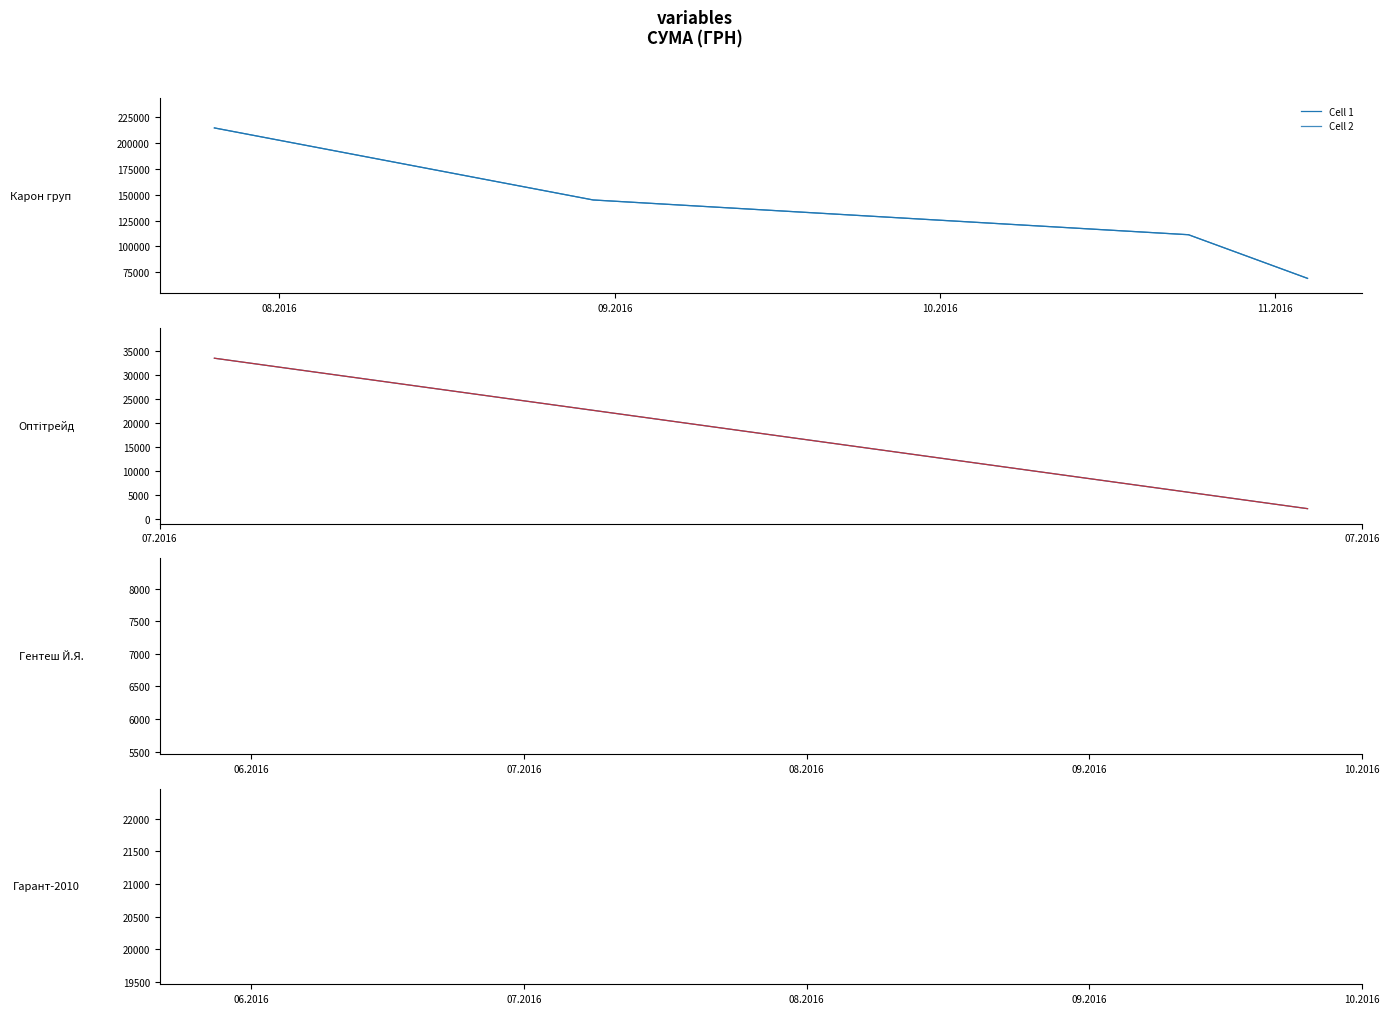

Is this an area chart (filled region under the line)?

No